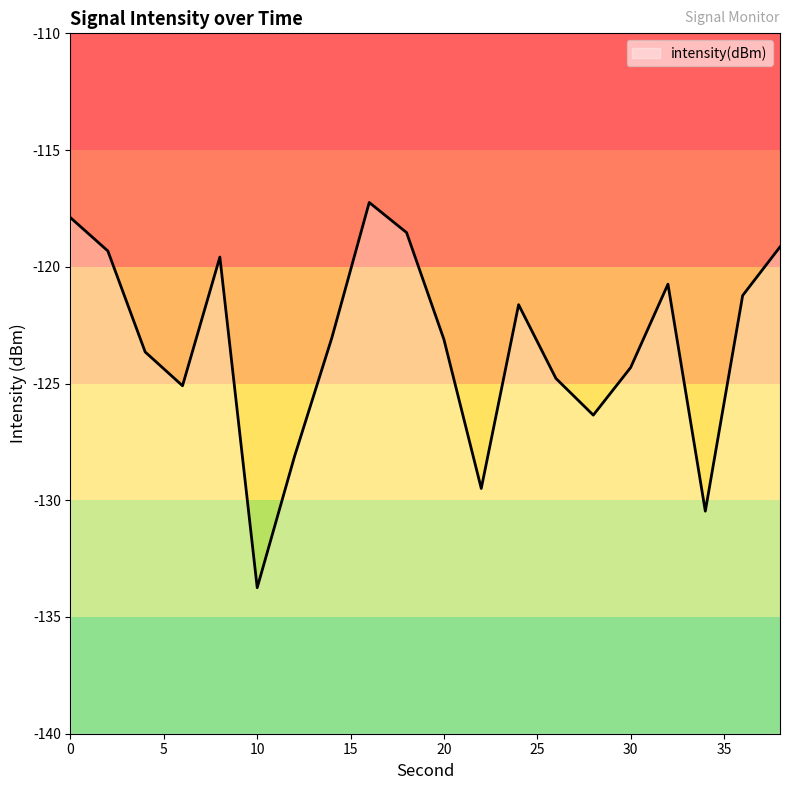

Reading left to right, what are all the values shown in this chart?

0=-117.9	2=-119.3	4=-123.6	6=-125.1	8=-119.6	10=-133.7	12=-128.1	14=-123.0	16=-117.2	18=-118.5	20=-123.1	22=-129.5	24=-121.6	26=-124.8	28=-126.4	30=-124.3	32=-120.7	34=-130.5	36=-121.2	38=-119.1